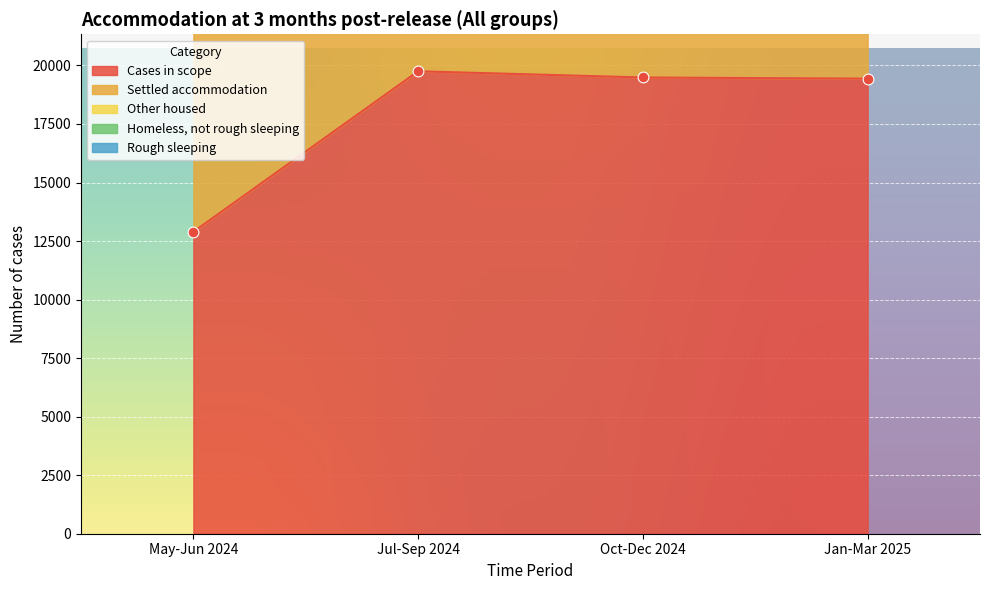

Which series reaches the minimum Y coordinate?

Cases in scope